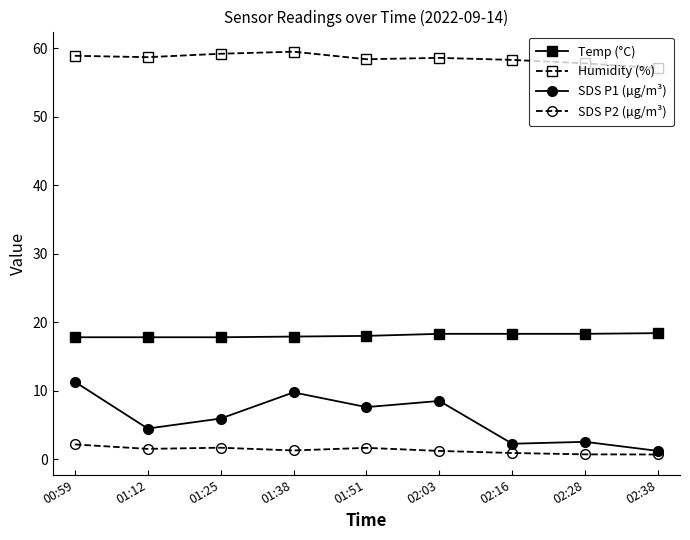

True or false: Temp (°C) and Humidity (%) cross at least once.

False